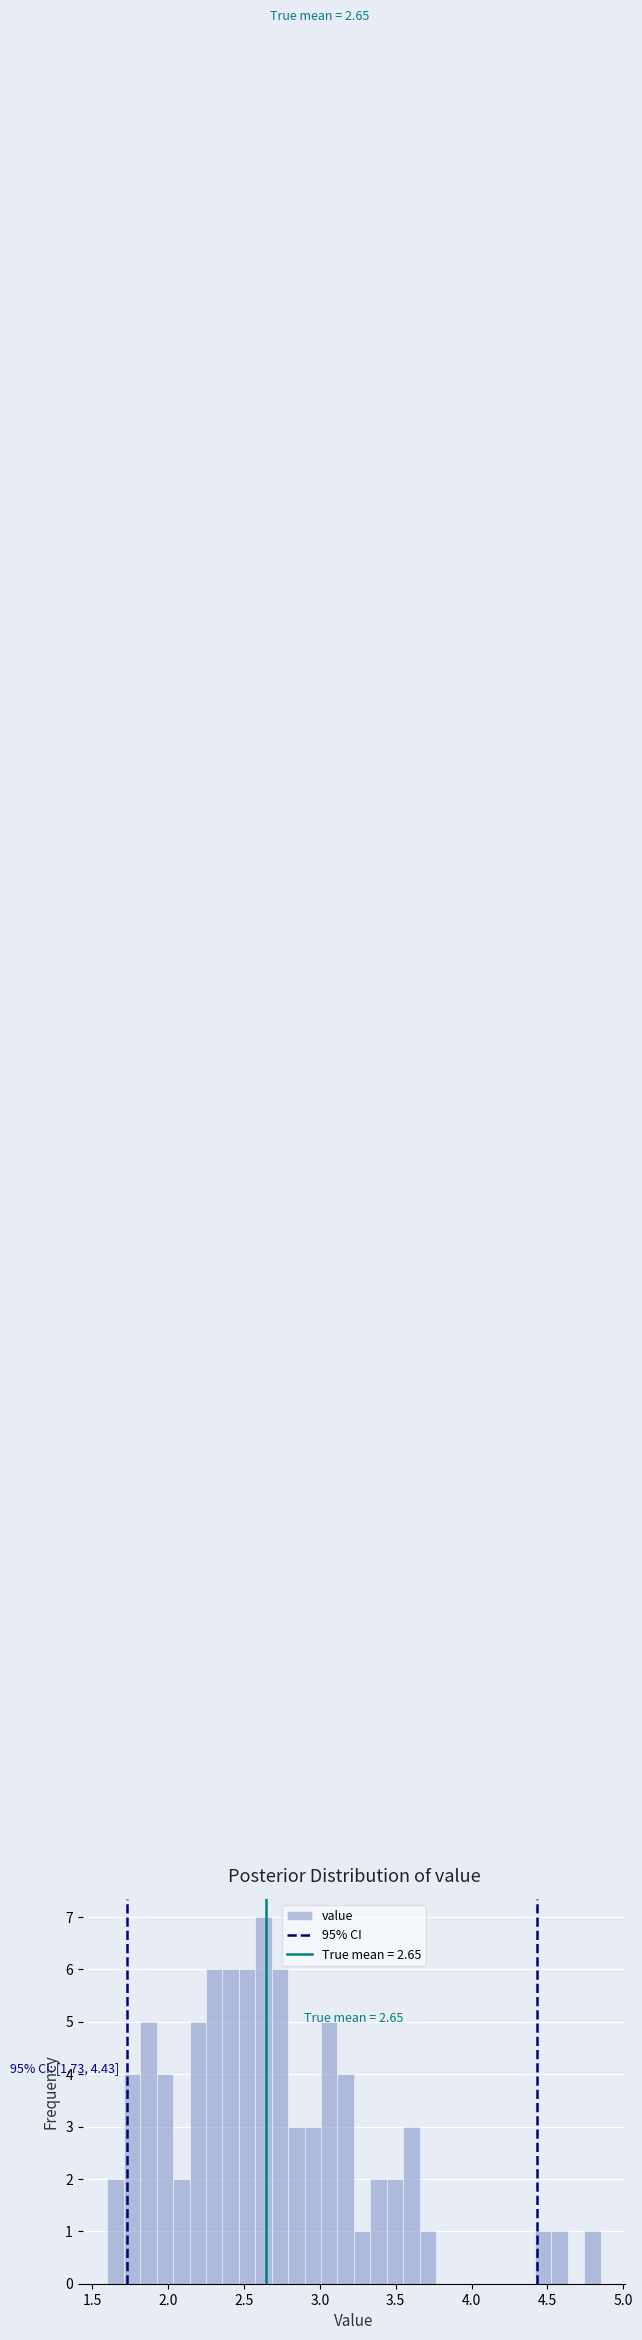

Around what value on the x-axis is the tallest bar? Give the approximate position of its centre, as read against the axis.

2.65